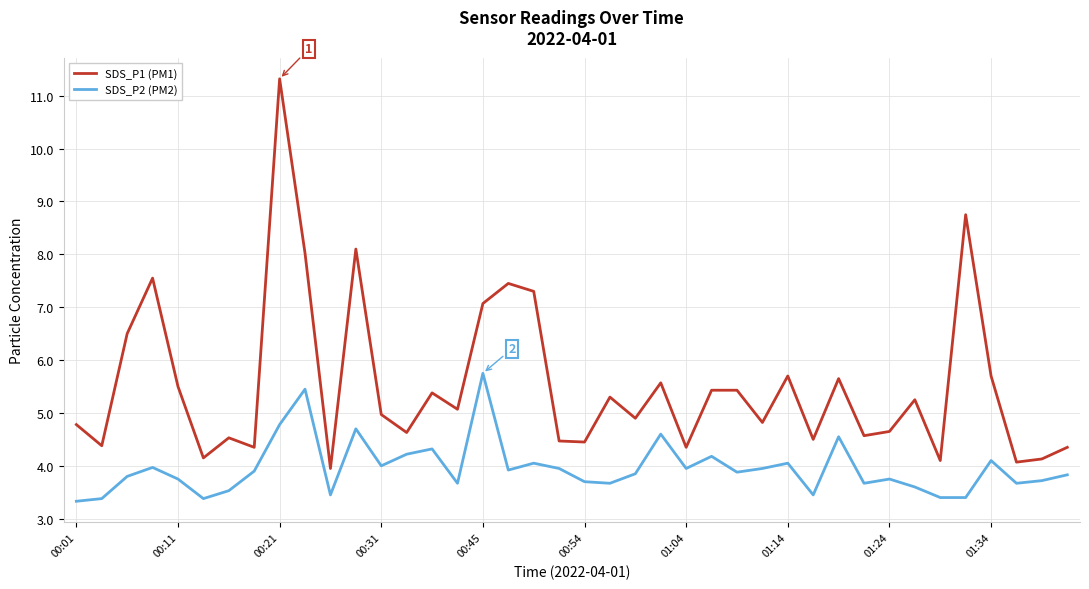

Which series has the largest range (max minus min)?

SDS_P1 (PM1)